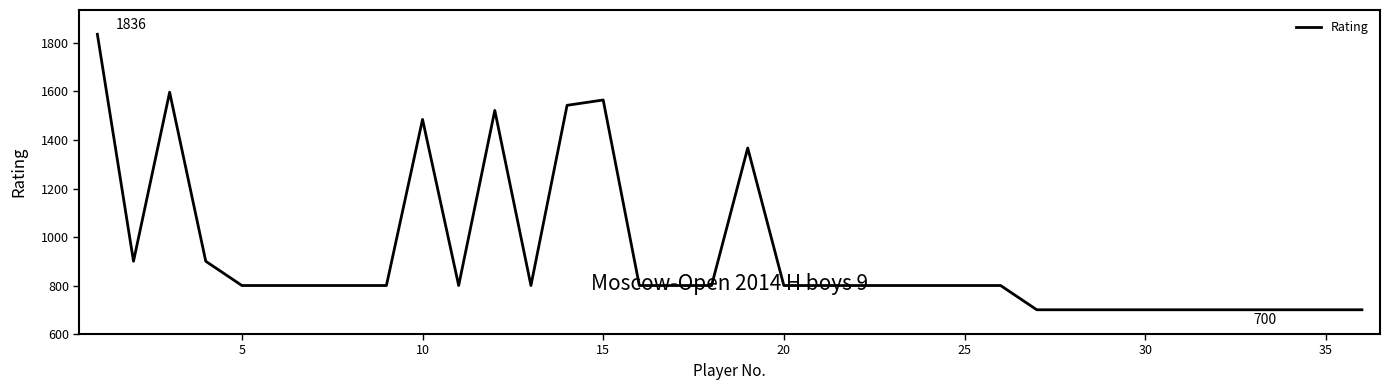

What is the average value?

925